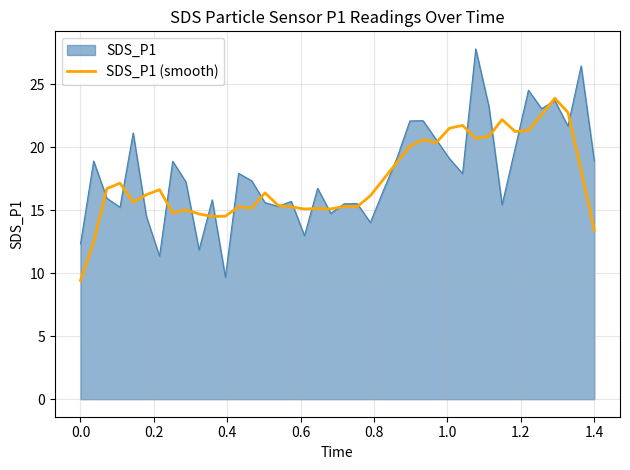

Which series has the largest range (max minus min)?

SDS_P1